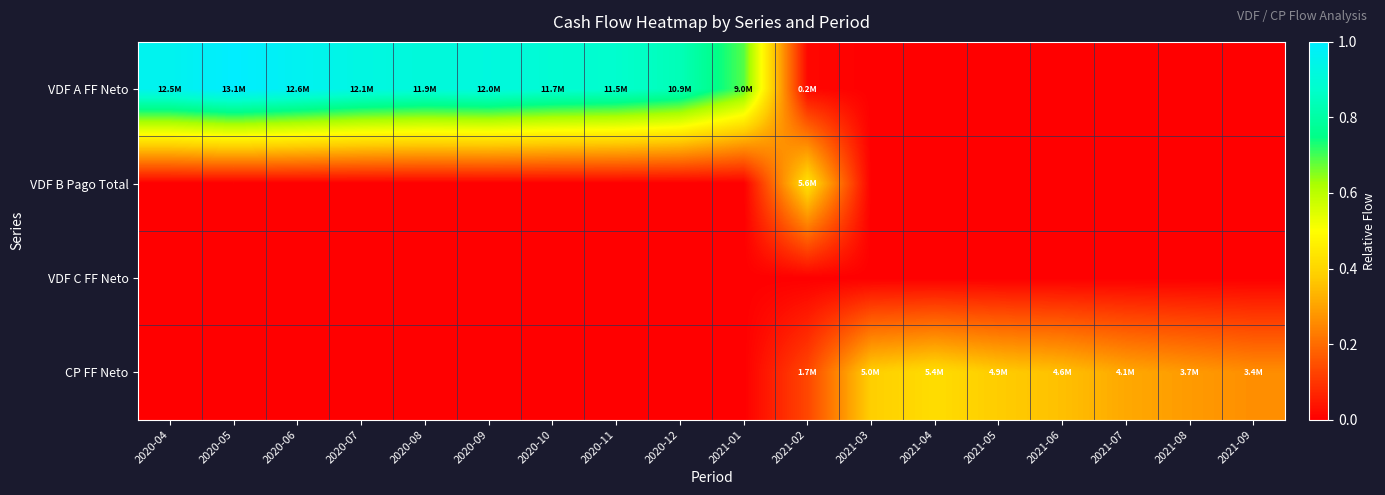

What is the maximum value shown in the chart?

1.0